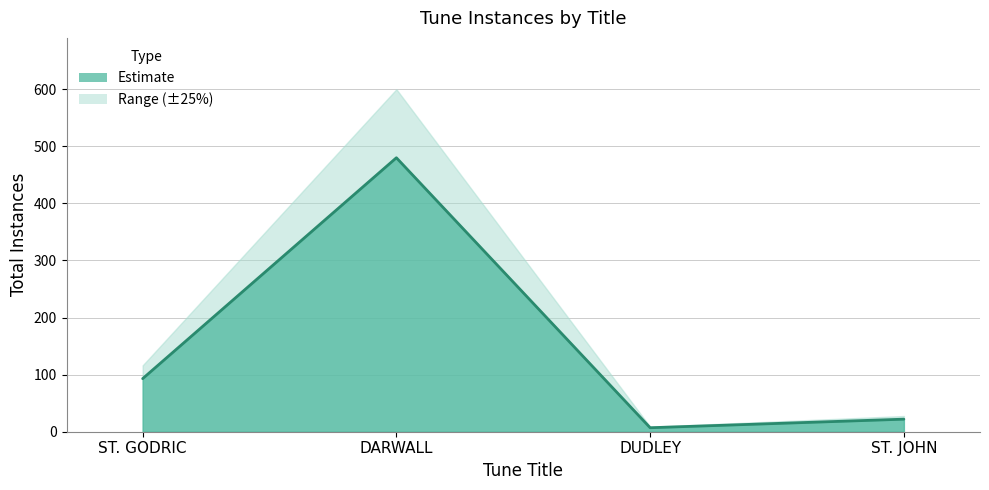

List the labels in order of value, smallest first.

DUDLEY, ST. JOHN, ST. GODRIC, DARWALL